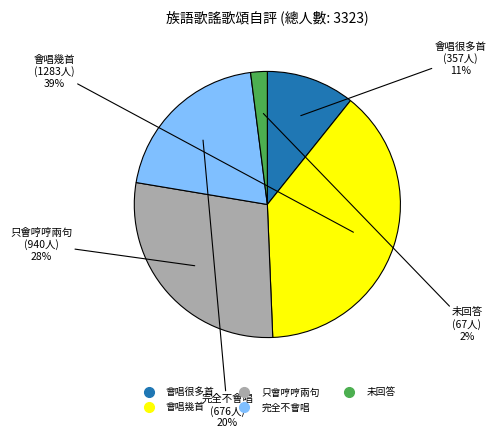

Approximately how many times larger is the value at 完全不會唱 compared to 會唱幾首?

0.5